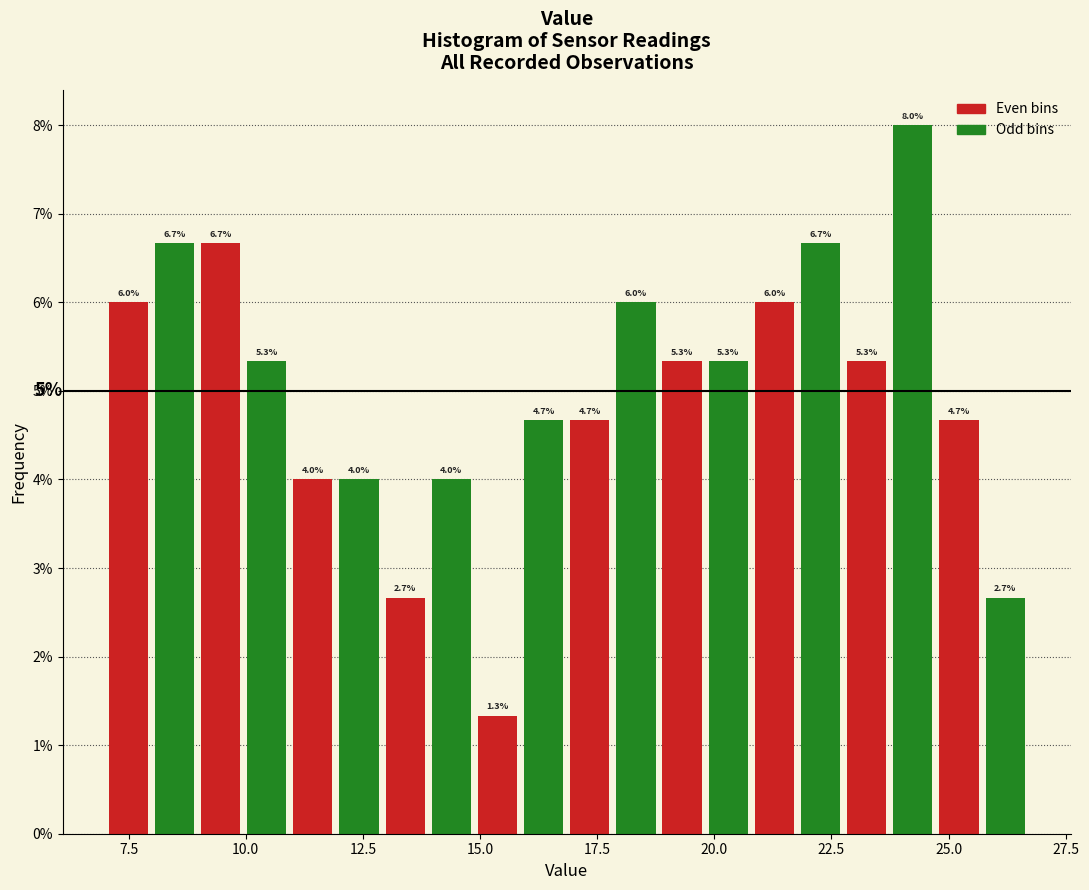

Read against the x-axis, roughly where is the centre of the tallest bar?

24.0